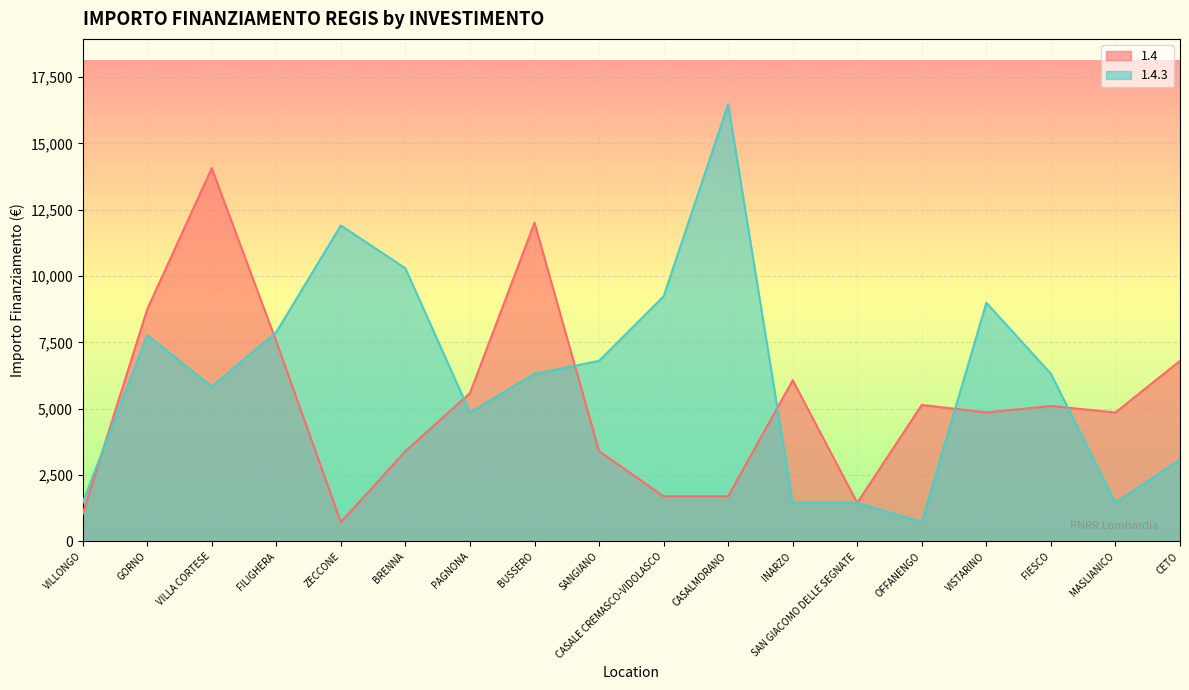

Which has a higher value, INARZO or VILLONGO?

INARZO